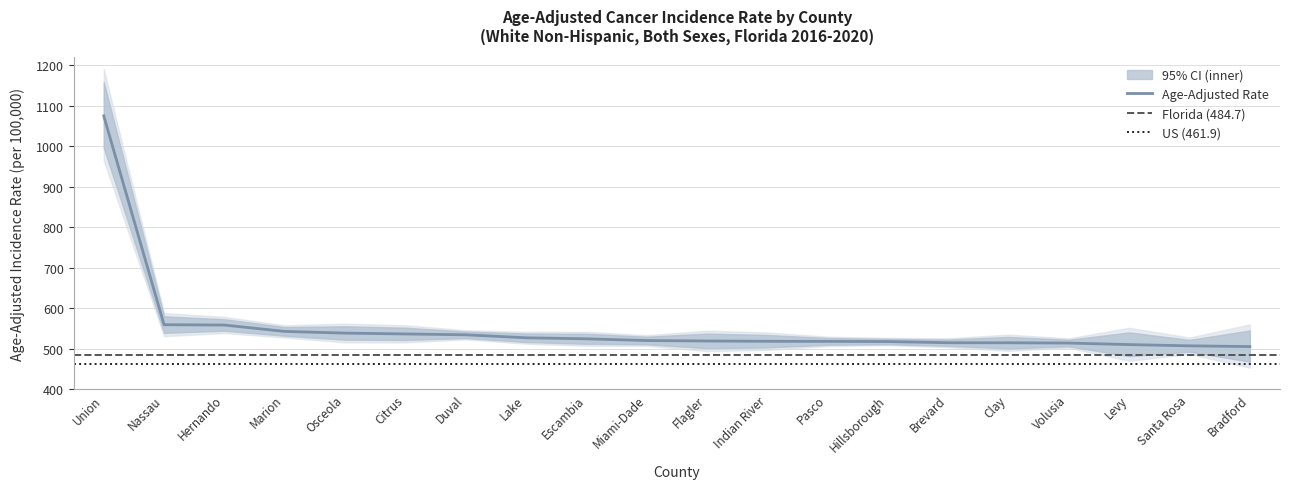

Reading right to left, extract all data points from this chart.

Age-Adjusted Rate: Bradford=505.1	Santa Rosa=506.9	Levy=510.0	Volusia=513.8	Clay=514.5	Brevard=514.6	Hillsborough=517.5	Pasco=517.9	Indian River=518.2	Flagler=518.9	Miami-Dade=520.0	Escambia=524.3	Lake=526.8	Duval=534.2	Citrus=536.3	Osceola=538.4	Marion=542.6	Hernando=558.3	Nassau=559.1	Union=1075.4
Lower 95% CI: Bradford=467.8	Santa Rosa=492.5	Levy=481.4	Volusia=505.6	Clay=500.4	Brevard=506.8	Hillsborough=511.0	Pasco=509.6	Indian River=502.9	Flagler=501.1	Miami-Dade=510.7	Escambia=512.0	Lake=516.4	Duval=526.1	Citrus=521.3	Osceola=522.0	Marion=531.9	Hernando=544.2	Nassau=538.9	Union=996.3
Upper 95% CI: Bradford=544.9	Santa Rosa=521.7	Levy=540.1	Volusia=522.1	Clay=529.0	Brevard=522.5	Hillsborough=524.1	Pasco=526.3	Indian River=533.8	Flagler=537.3	Miami-Dade=529.5	Escambia=536.8	Lake=537.4	Duval=542.3	Citrus=551.8	Osceola=555.3	Marion=553.4	Hernando=572.8	Nassau=579.9	Union=1159.5